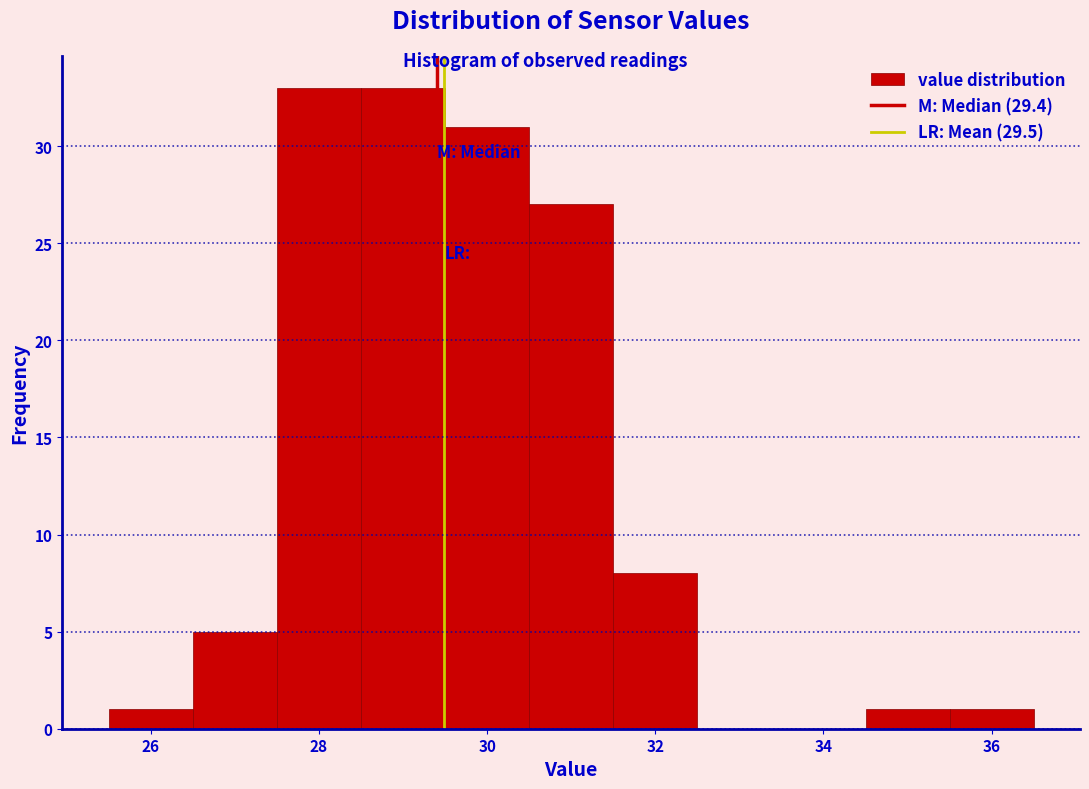

Reading left to right, transcribe this chart: for each bar, give the range it covers on the x-axis and its height. Neither the bar edges nor the heights are printed on the chart, so give them approximately, as read against the axes.

25.5 to 26.5: 1
26.5 to 27.5: 5
27.5 to 28.5: 33
28.5 to 29.5: 33
29.5 to 30.5: 31
30.5 to 31.5: 27
31.5 to 32.5: 8
32.5 to 33.5: 0
33.5 to 34.5: 0
34.5 to 35.5: 1
35.5 to 36.5: 1